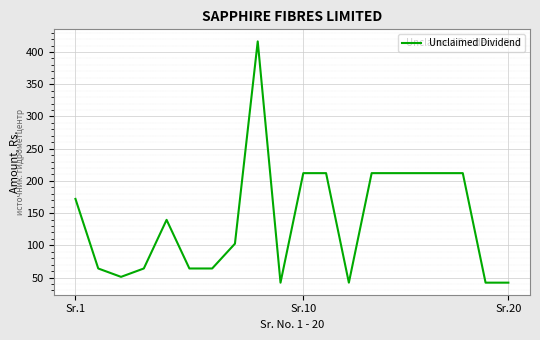

What is the difference between the maximum and minimum values?

374.5